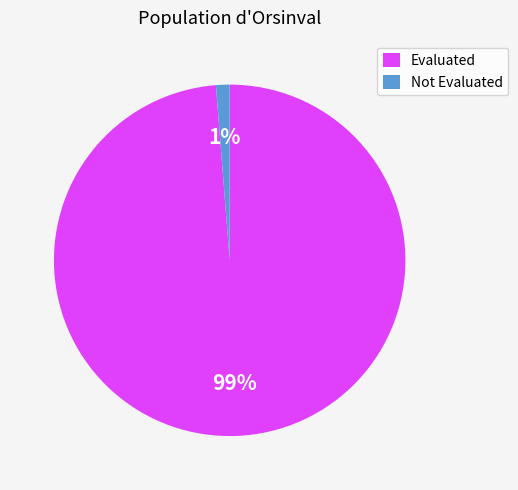

To the nearest percent, what is the average slice percentage?

50%